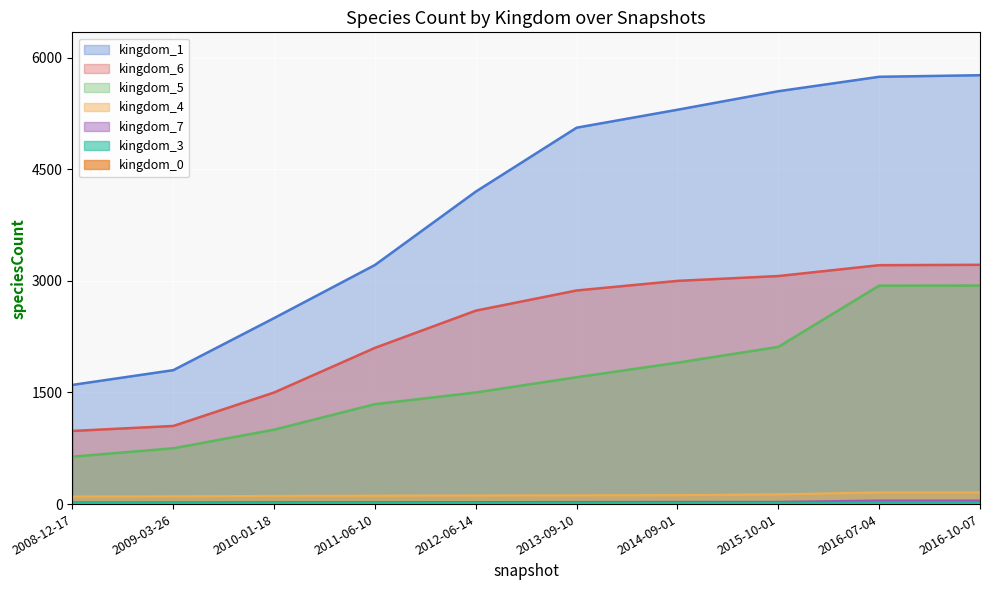

True or false: kingdom_4 and kingdom_6 intersect in this chart.

False